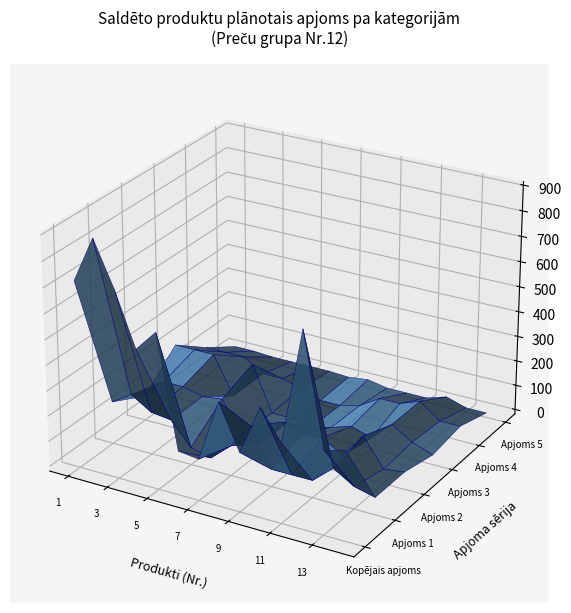

Reading right to left, extract all data points from this chart.

Kopējais apjoms: 330	310	745	295	410	215	390	145	155	595	510	720	895	715
Apjoms 1: 50	70	120	50	50	50	200	100	30	50	140	150	200	150
Apjoms 2: 50	40	150	50	100	90	120	10	30	150	140	160	160	80
Apjoms 3: 20	50	100	25	50	25	5	20	20	200	50	200	200	200
Apjoms 4: 40	40	100	70	70	20	0	0	30	50	50	100	100	100
Apjoms 5: 0	0	25	0	0	0	15	5	10	10	10	10	15	15